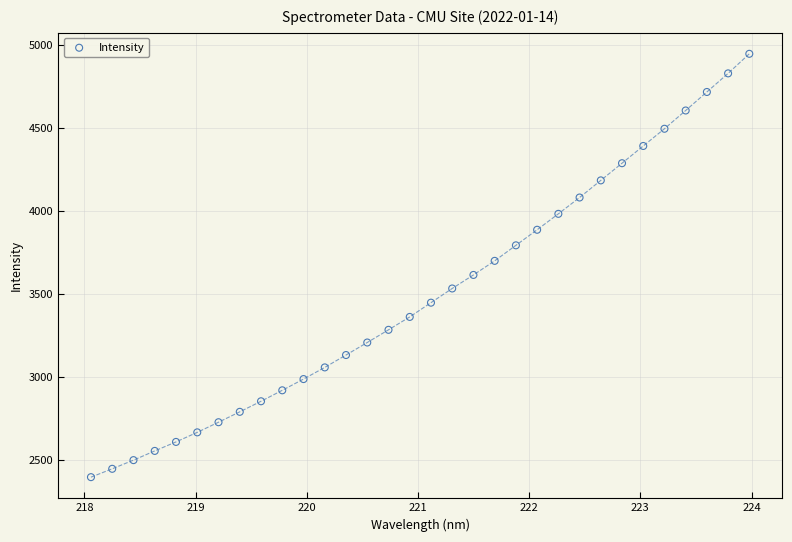

What is the range of X values (max minus min)?

5.9